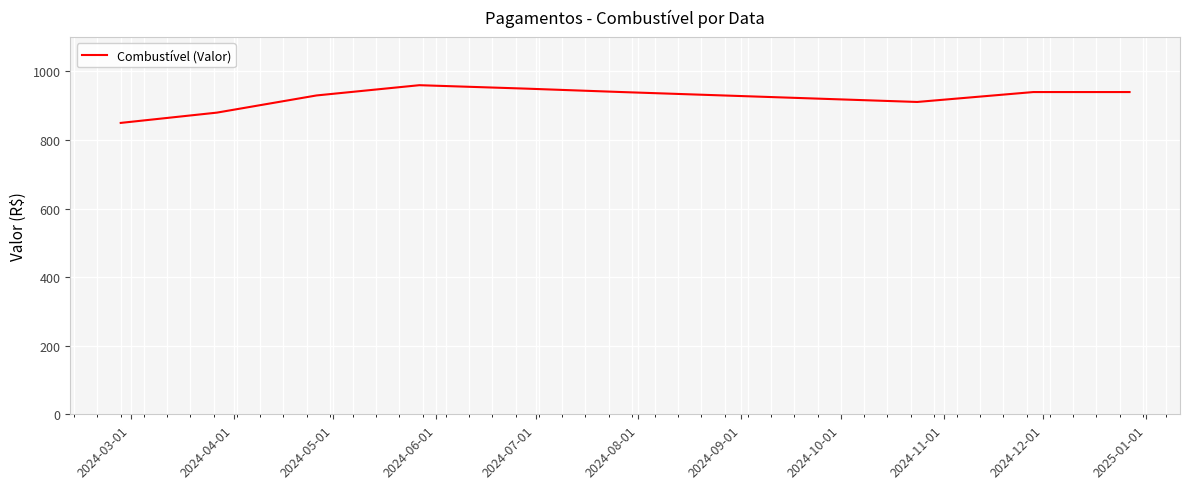

How many interior local valleys (lower than both neighbors) does the data have?

1